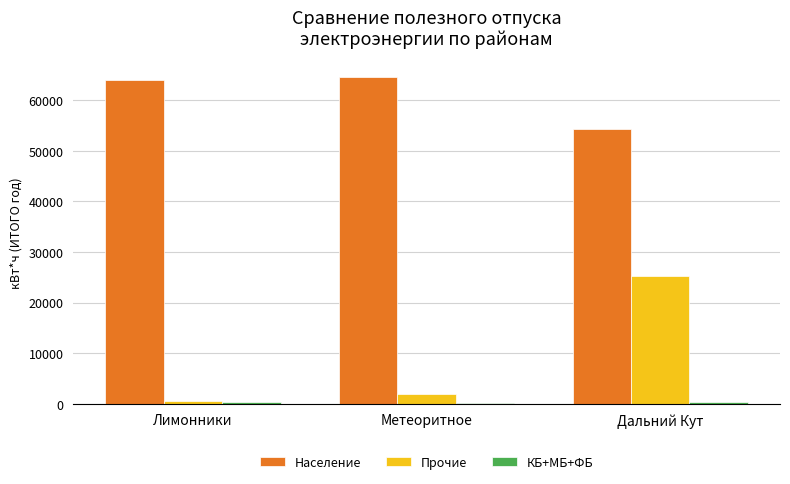

Which series changed the most between Лимонники and Дальний Кут?

Прочие